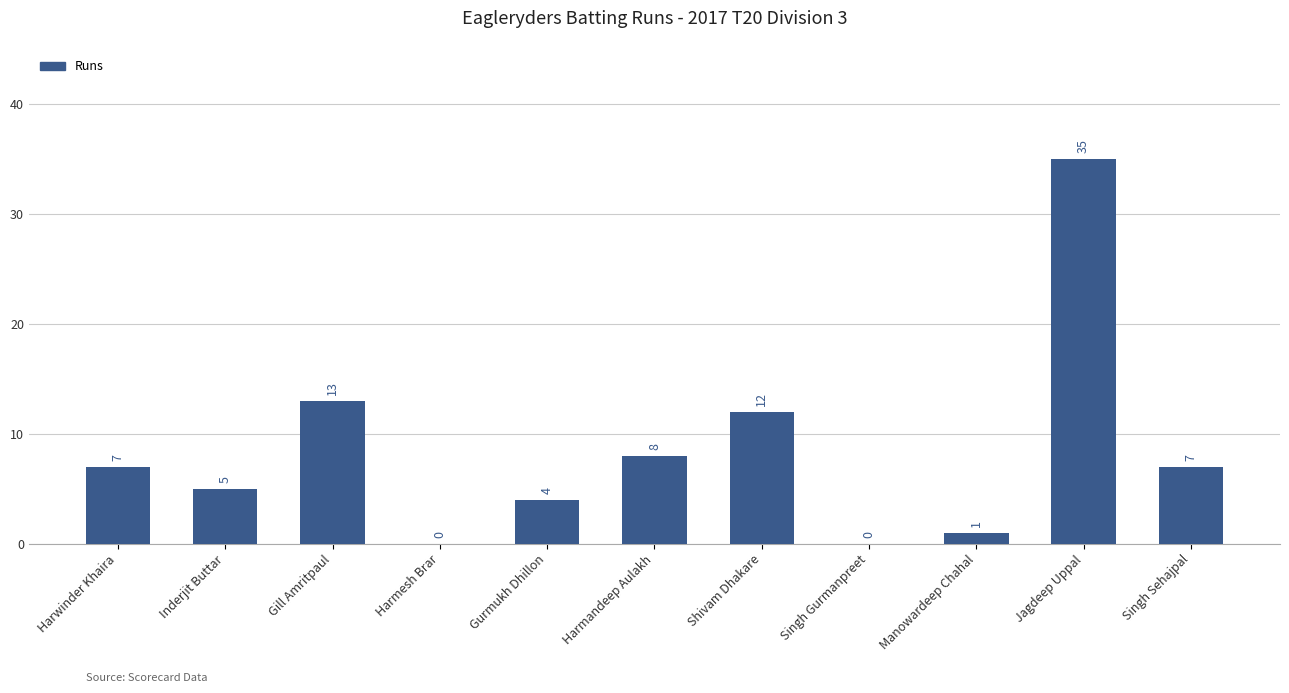

How many values are above zero?

9